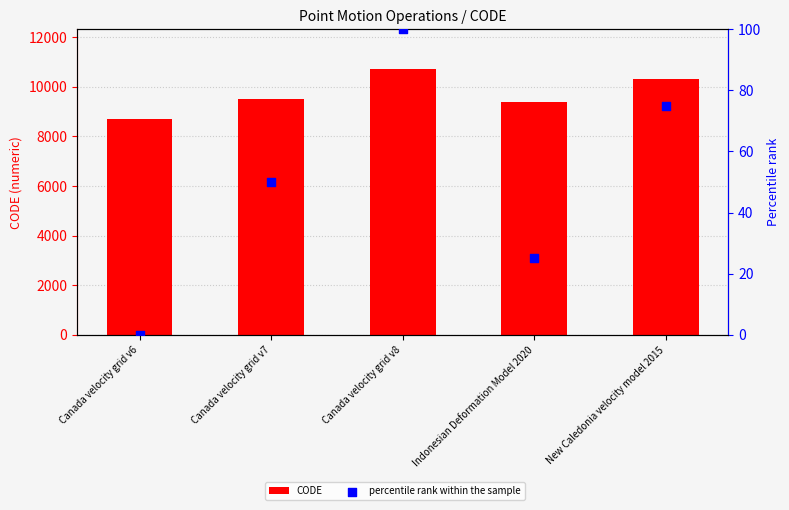

What is the total value across all series at Canada velocity grid v7?

9533